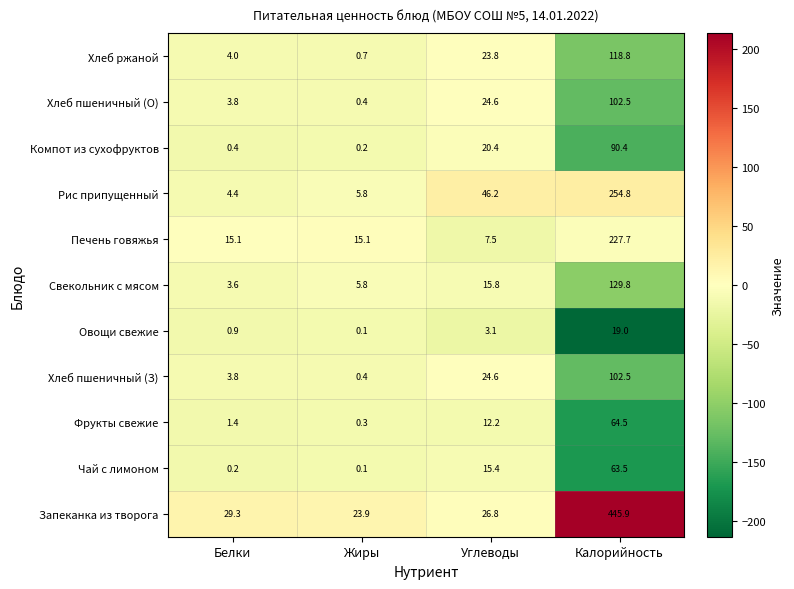

Which series changed the most between Белки and Жиры?

Запеканка из творога